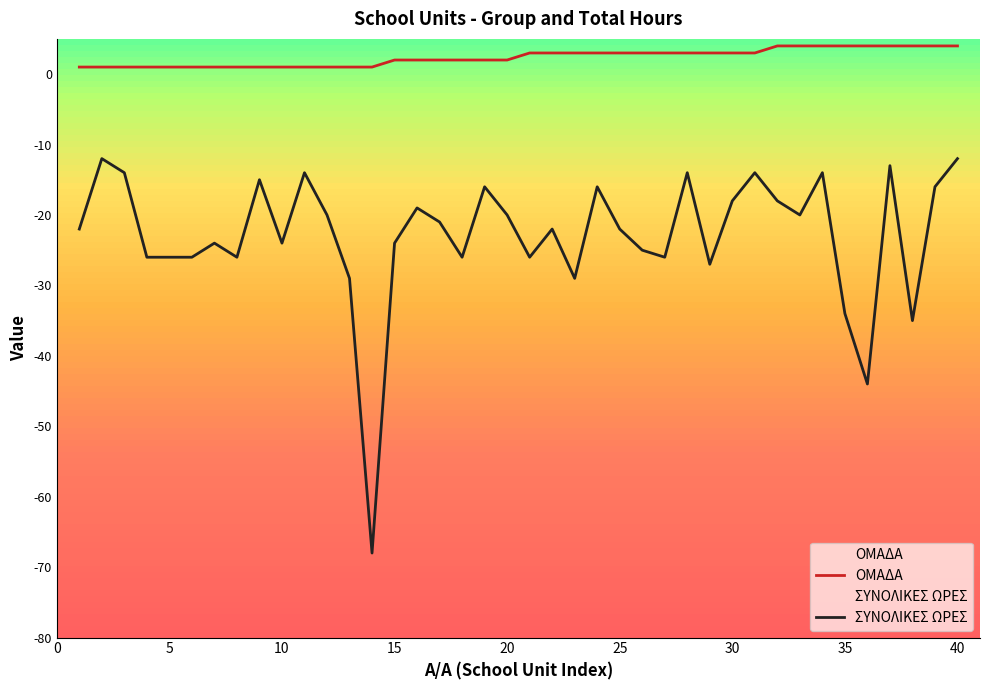

Which series has the widest spread of values?

ΣΥΝΟΛΙΚΕΣ ΩΡΕΣ